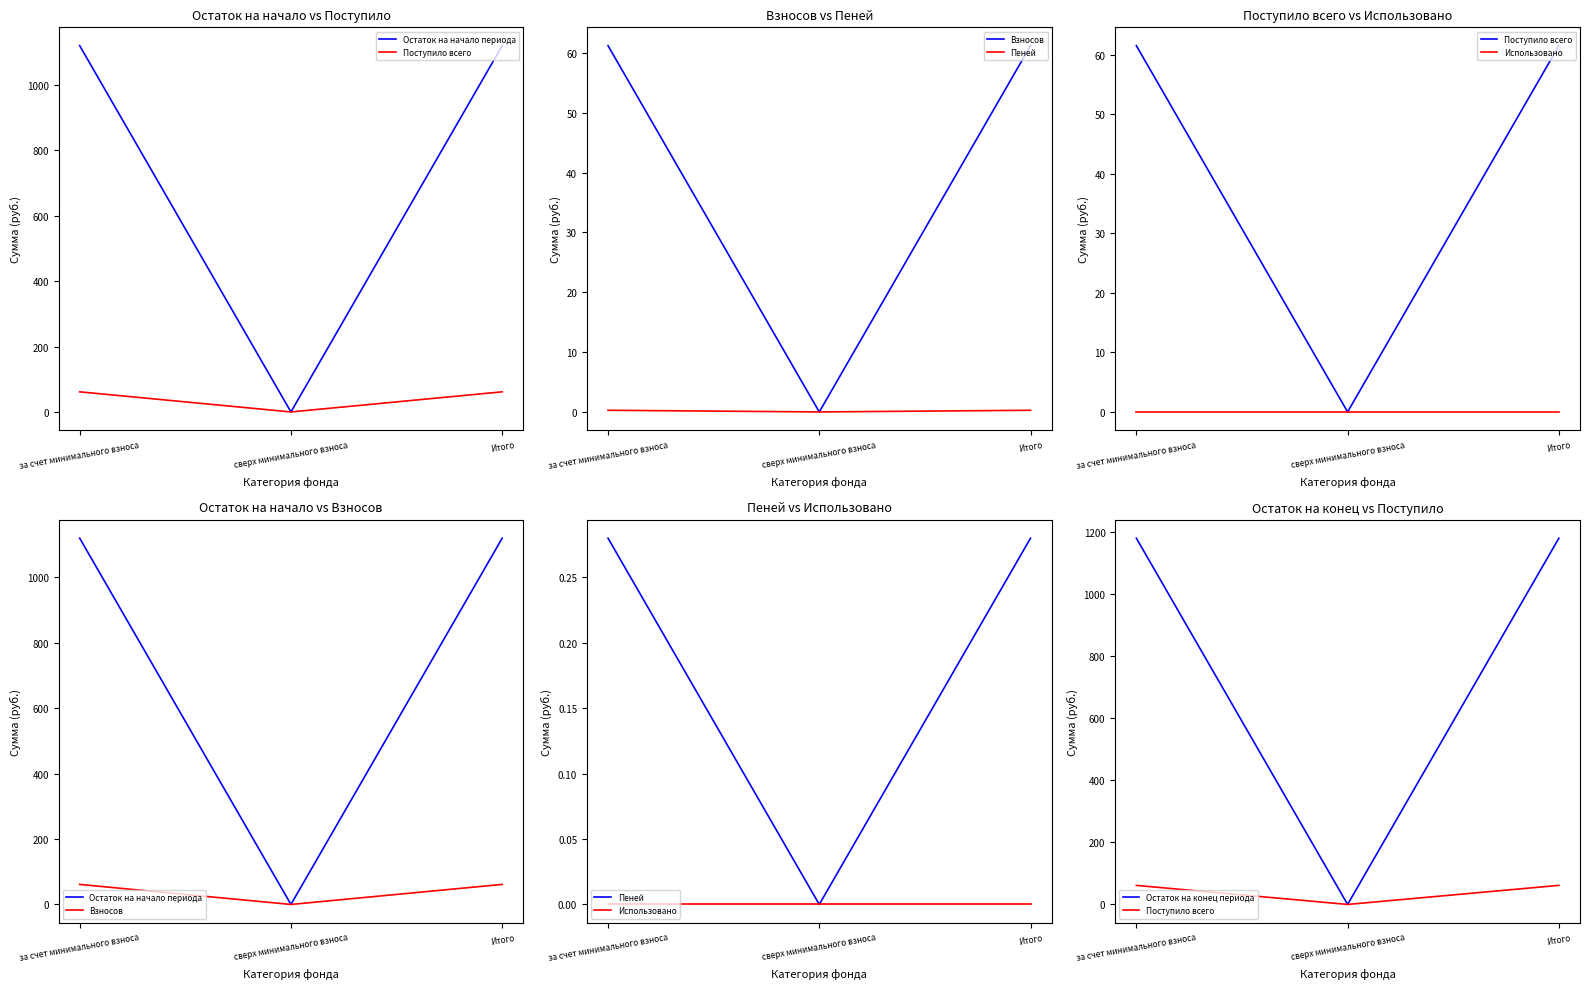

What is the label of the 2nd point from the right?

сверх минимального взноса